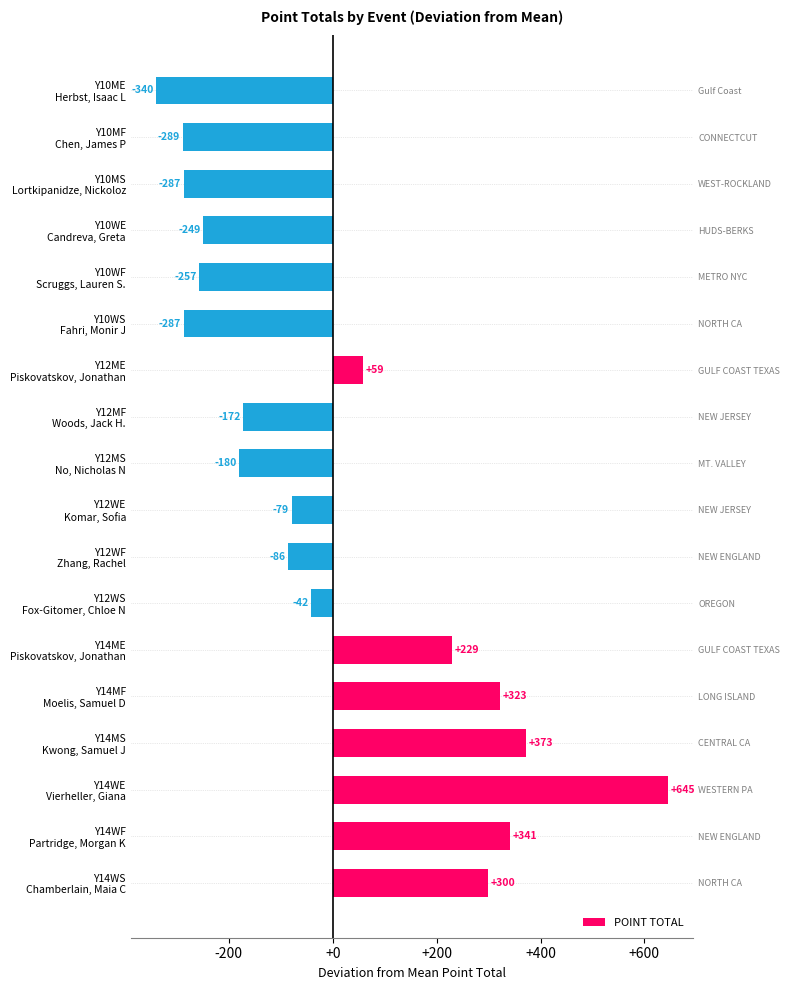

How many values are below -79?

10